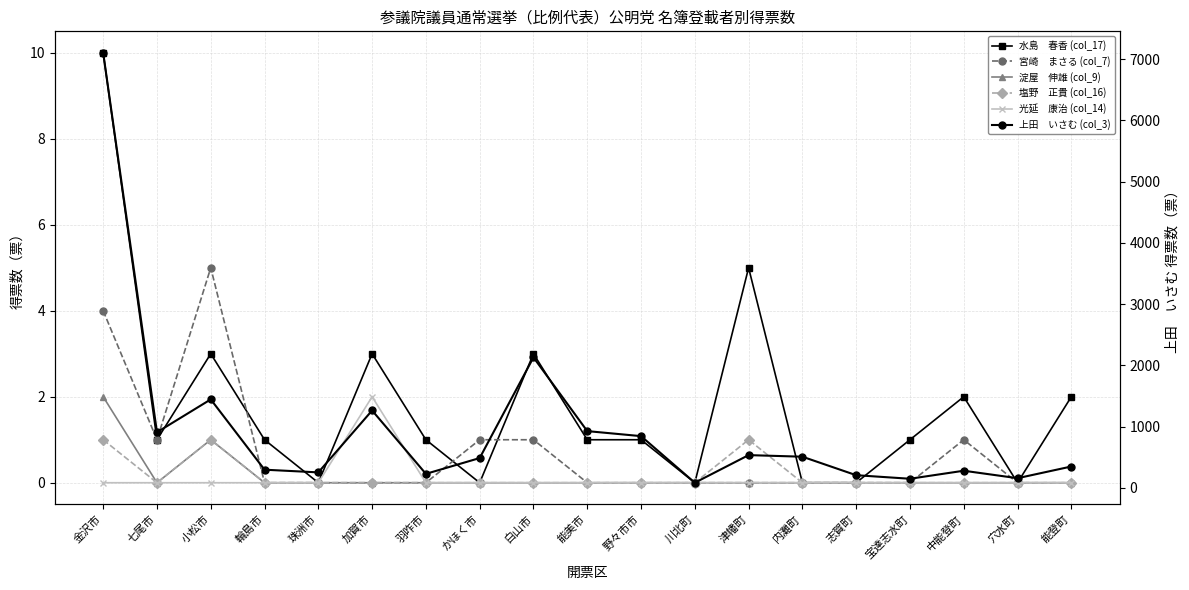

True or false: 光延　康治 (col_14) and 宮崎　まさる (col_7) cross at least once.

False